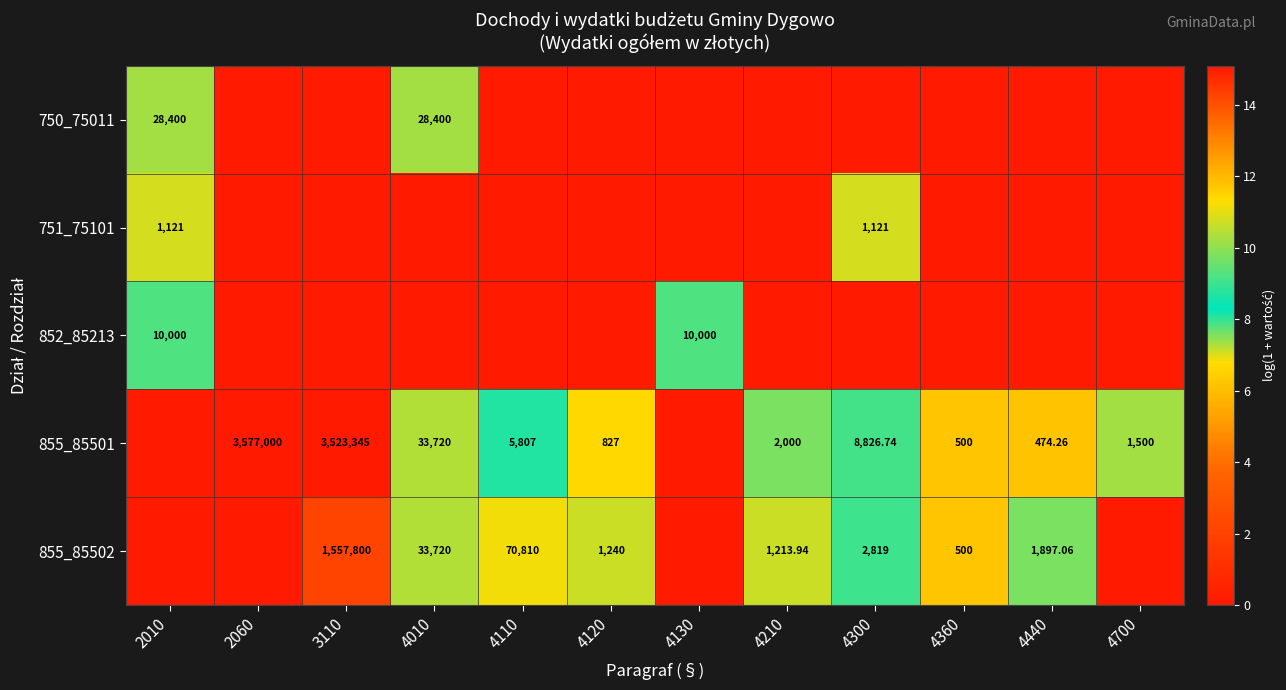

What is the difference between the second highest and minimum values in the 855_85501 series?

15.1